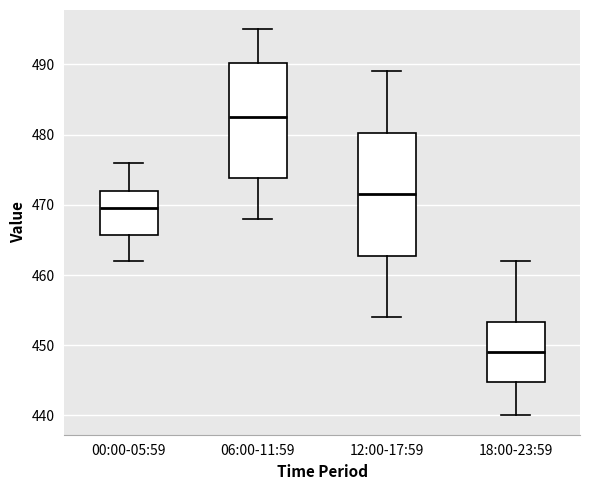

Which box has the highest median line?

06:00-11:59